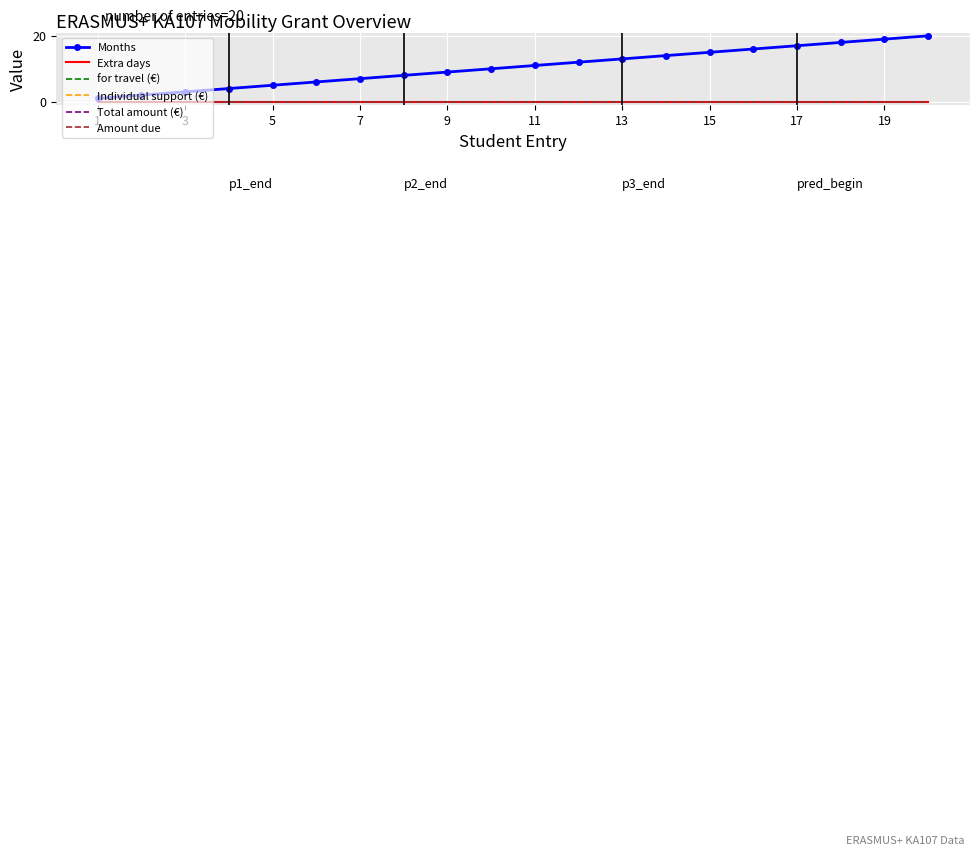

True or false: Months and Individual support (€) intersect in this chart.

False